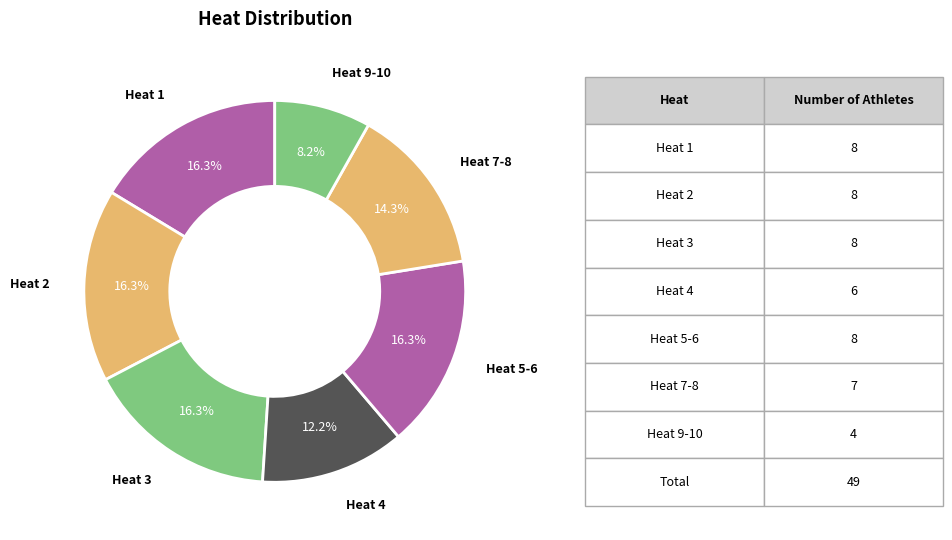

Is there any slice that represents more than half of the pie?

No